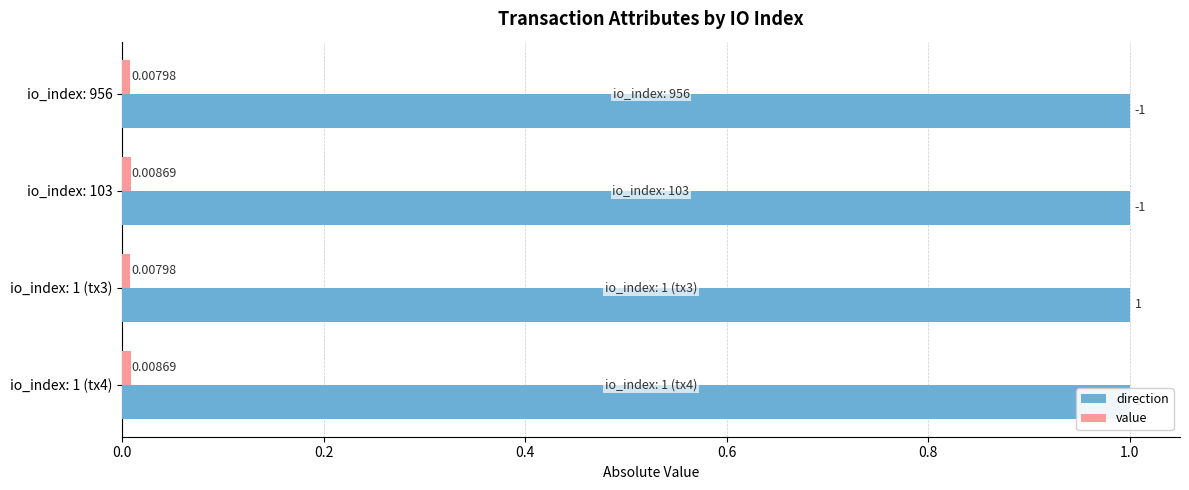

What is the sum of all direction values?

1.4